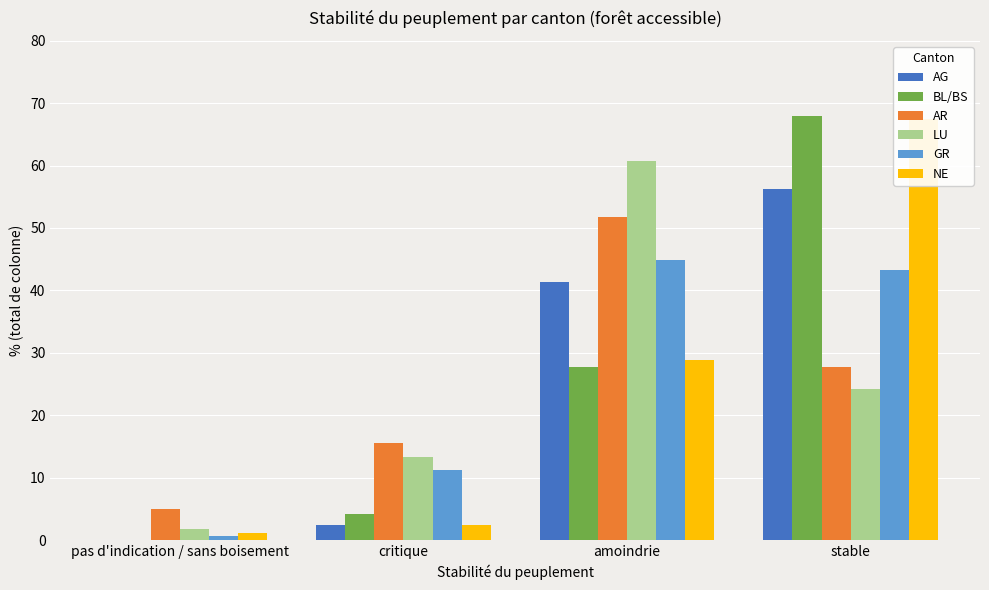

Rank the series at critique from lowest to highest value.

AG, NE, BL/BS, GR, LU, AR